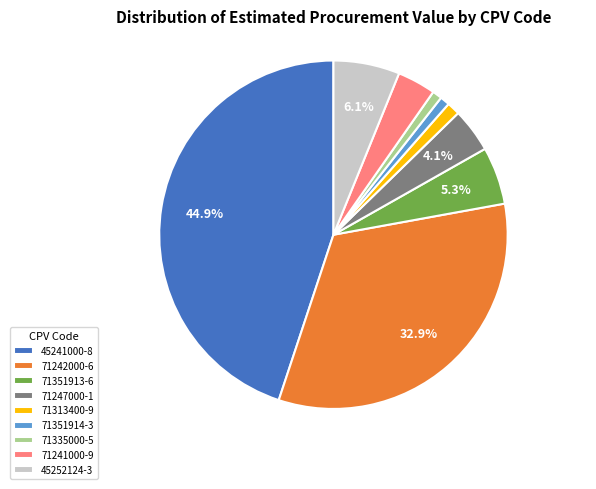

Does 71351914-3 account for over 50% of the chart?

No